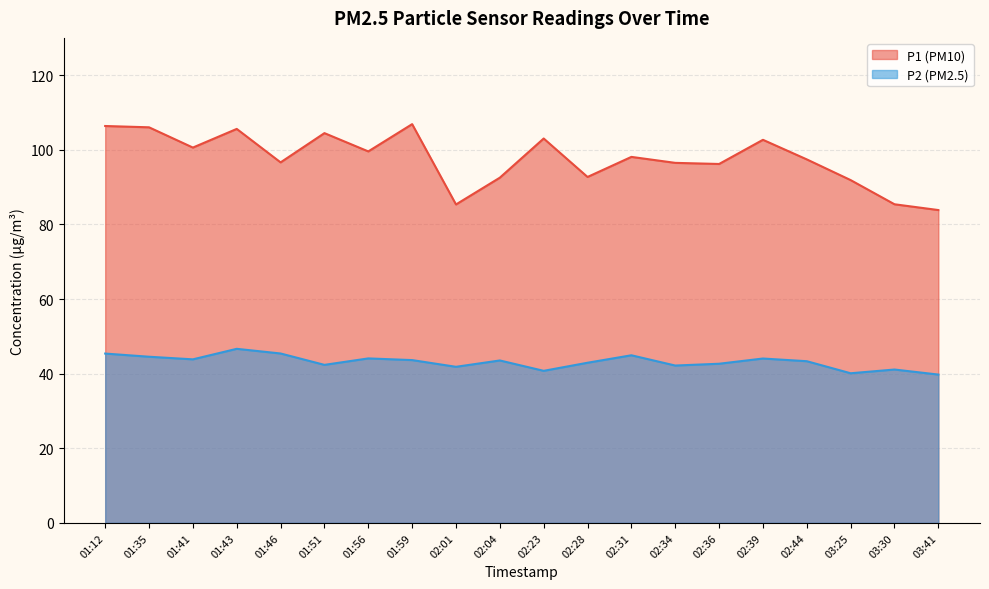

At how many categories does at least one series exceed 77?

20